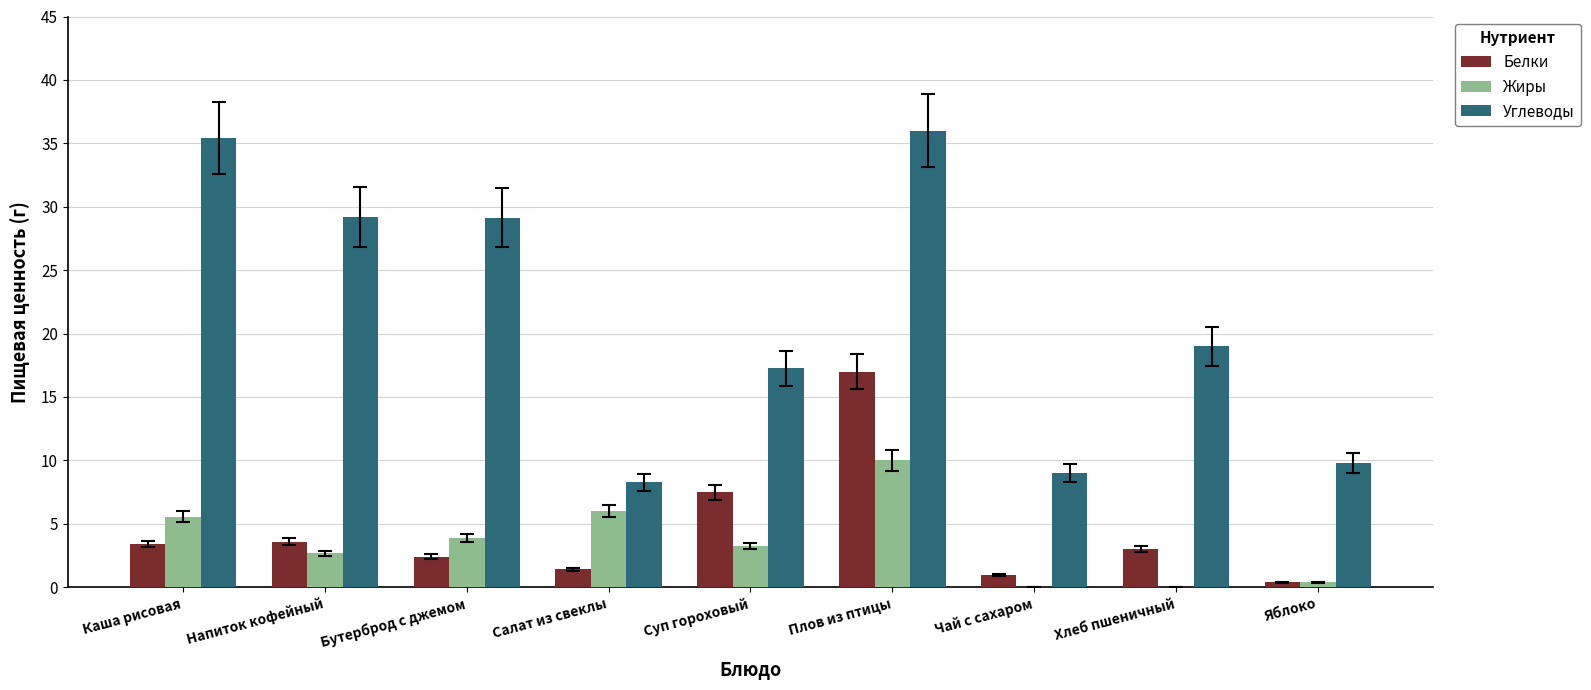

What is the highest value of the Жиры series?

10.0